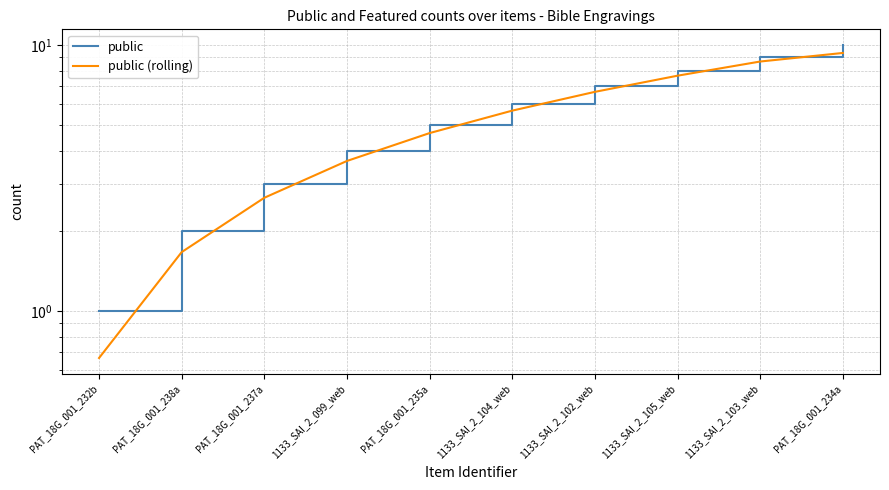

What are all the series names shown in the legend?

public, public (rolling)